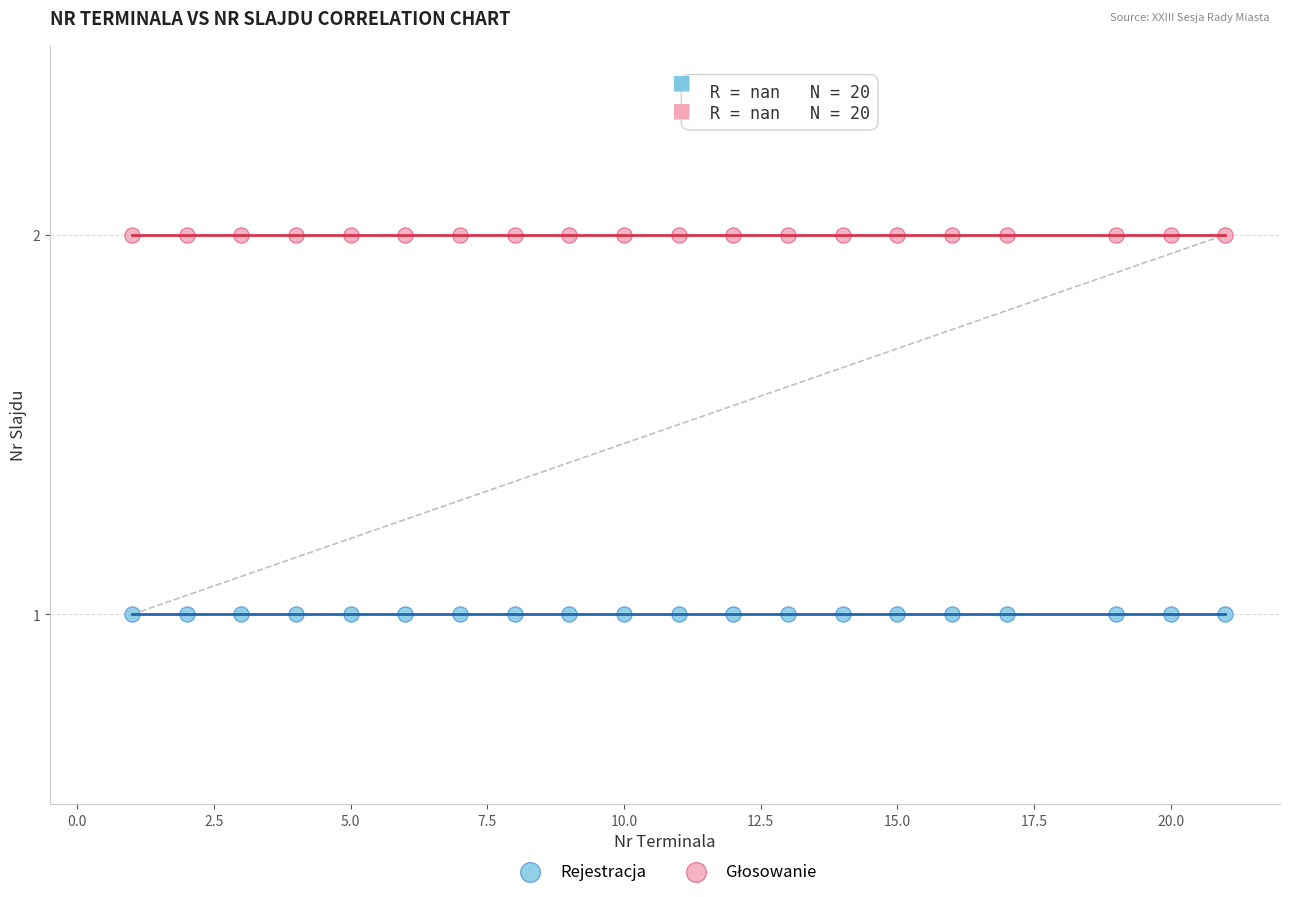

Which series reaches the minimum Y coordinate?

Rejestracja